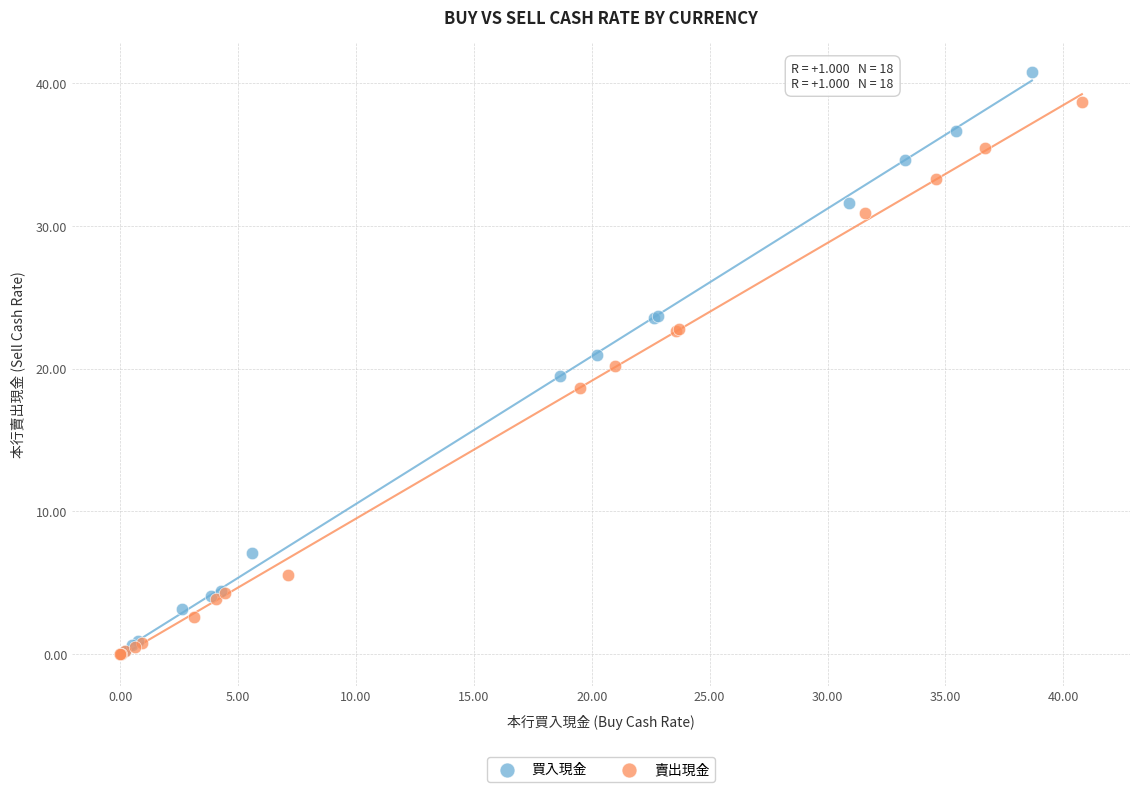

Which series has the largest Y range (max minus min)?

買入現金